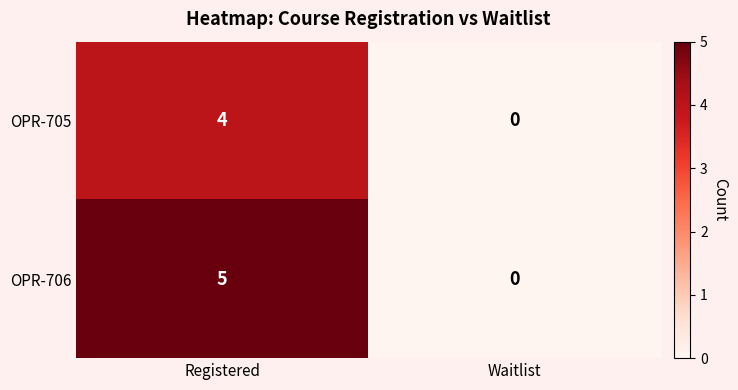

Where is OPR-706 nearest to the value 2?

Waitlist